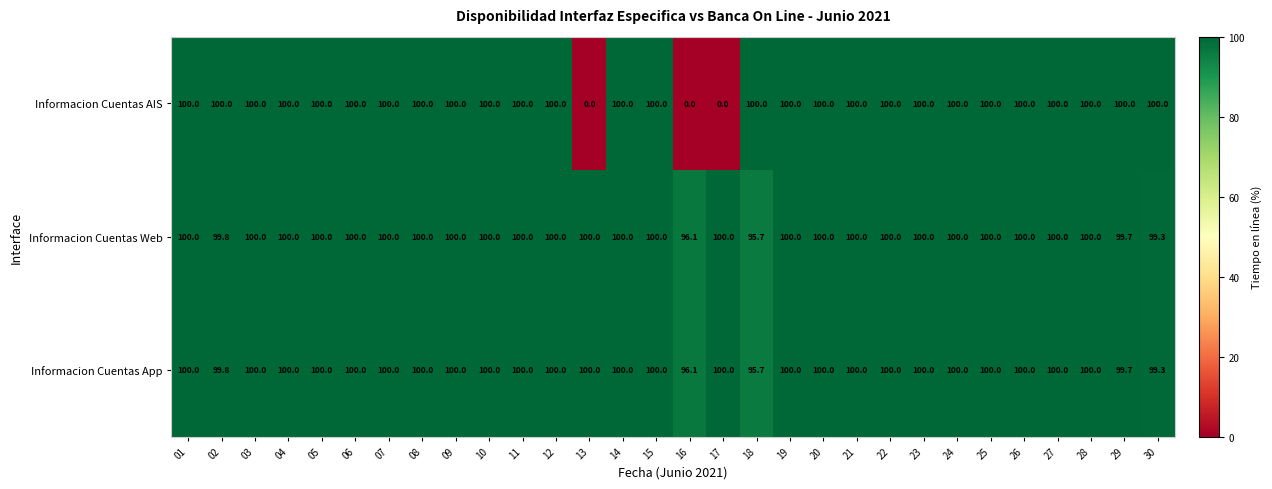

Which category has the lowest value in the Informacion Cuentas App series?

18